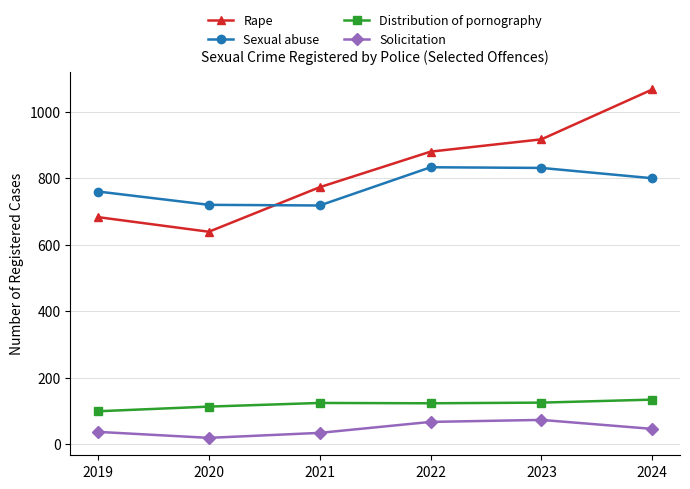

Which series changed the most between 2021 and 2023?

Rape